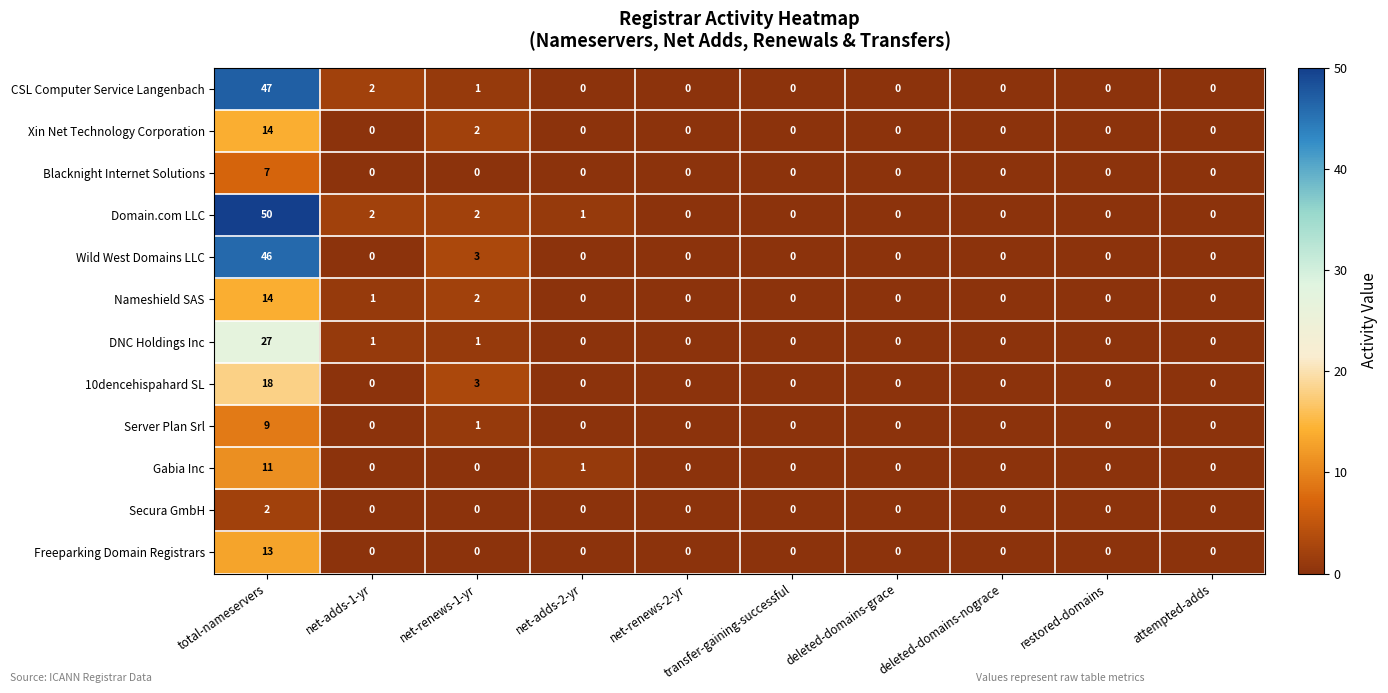

Which series has the largest range (max minus min)?

Domain.com LLC